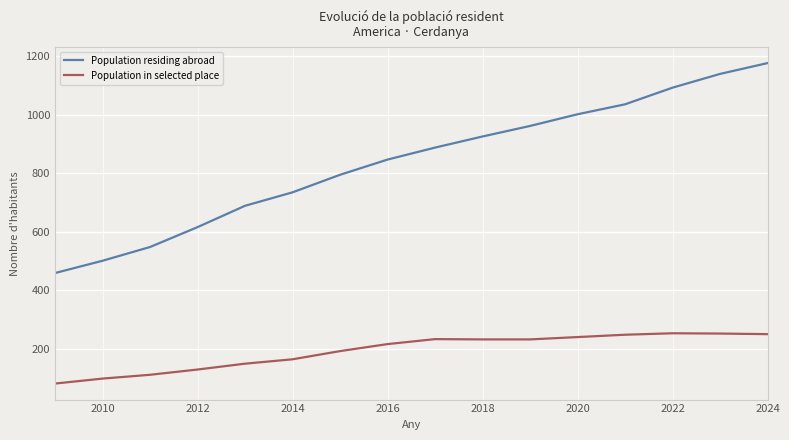

List the series in order of their peak value, lowest first.

Population in selected place, Population residing abroad